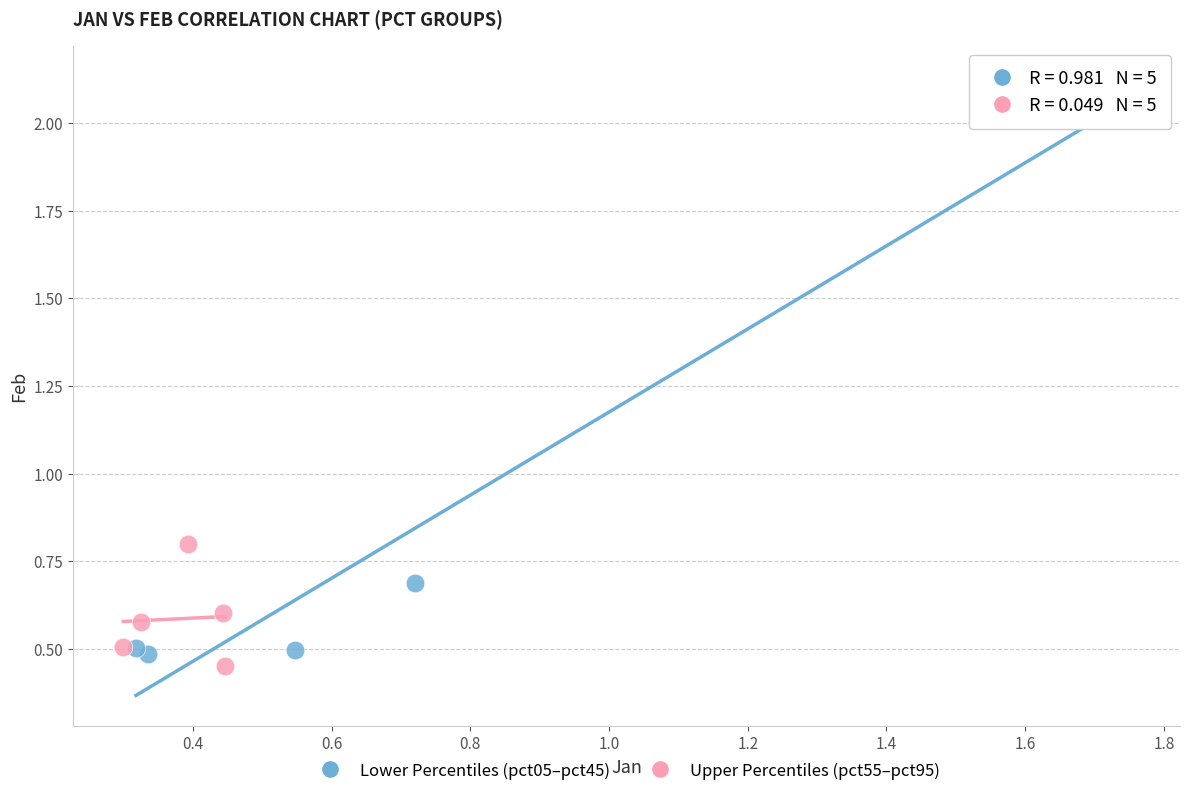

Which series reaches the minimum Y coordinate?

Upper Percentiles (pct55–pct95)